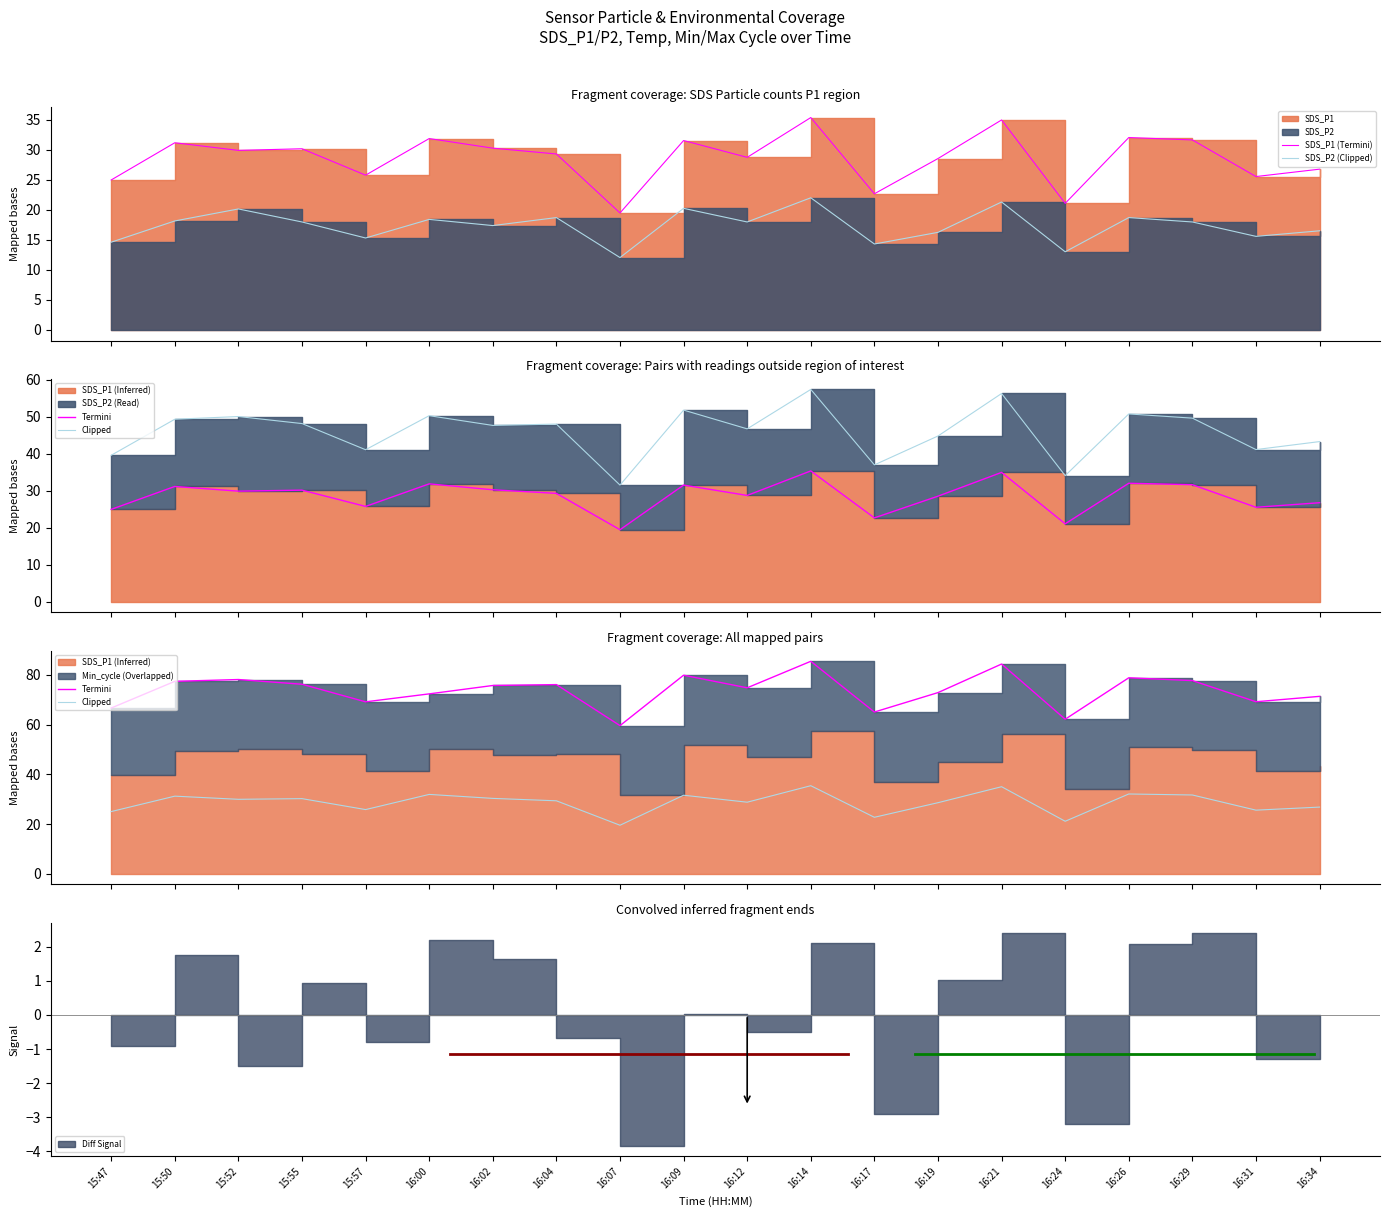

List the series in order of their peak value, highest first.

Termini, SDS_P1 (Termini), Clipped, SDS_P2 (Clipped)